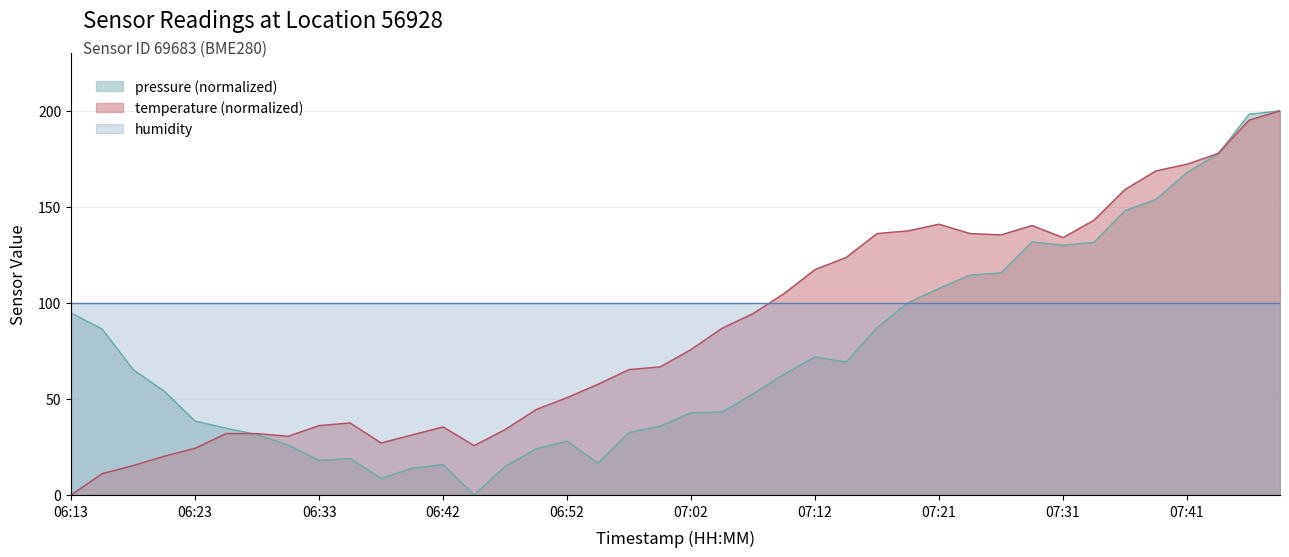

Which series has the largest range (max minus min)?

pressure